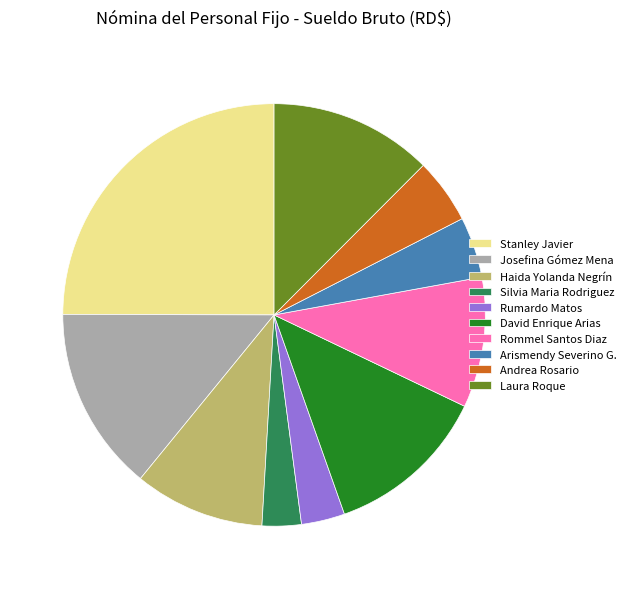

Which category has the biggest portion of the pie?

Stanley Javier